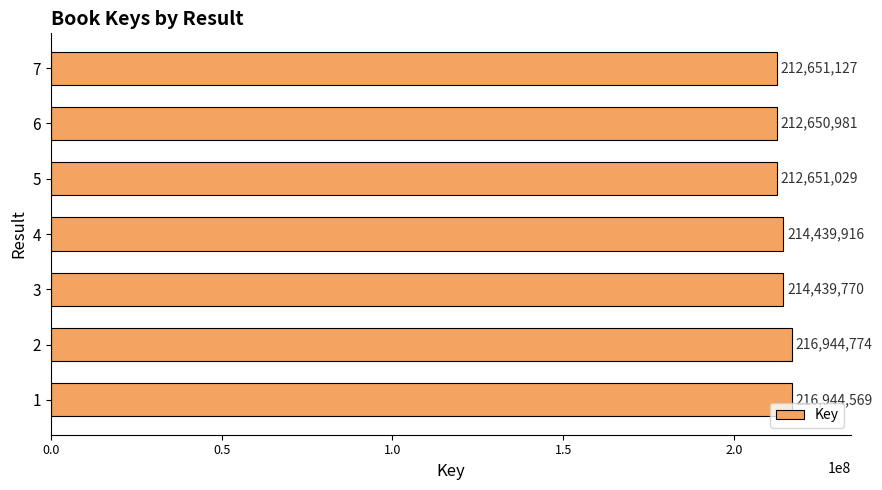

Are the bars grouped side by side (vs. stacked)?

No